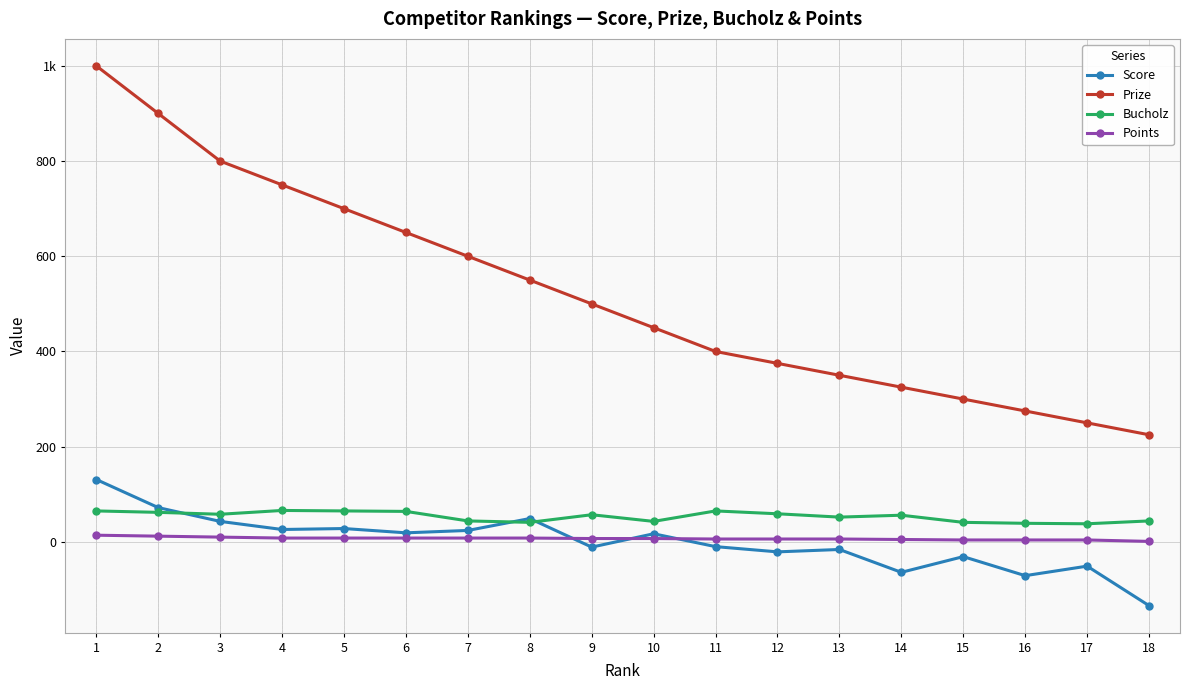

True or false: Bucholz and Prize cross at least once.

False